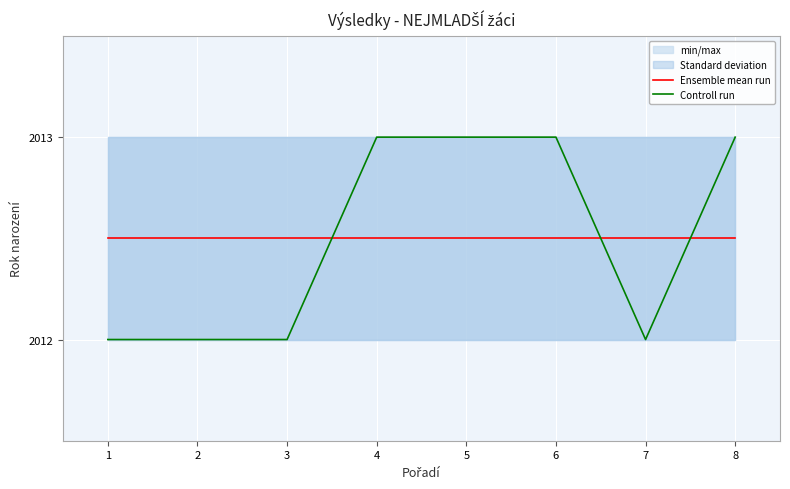

Which has a higher value, 8 or 3?

8